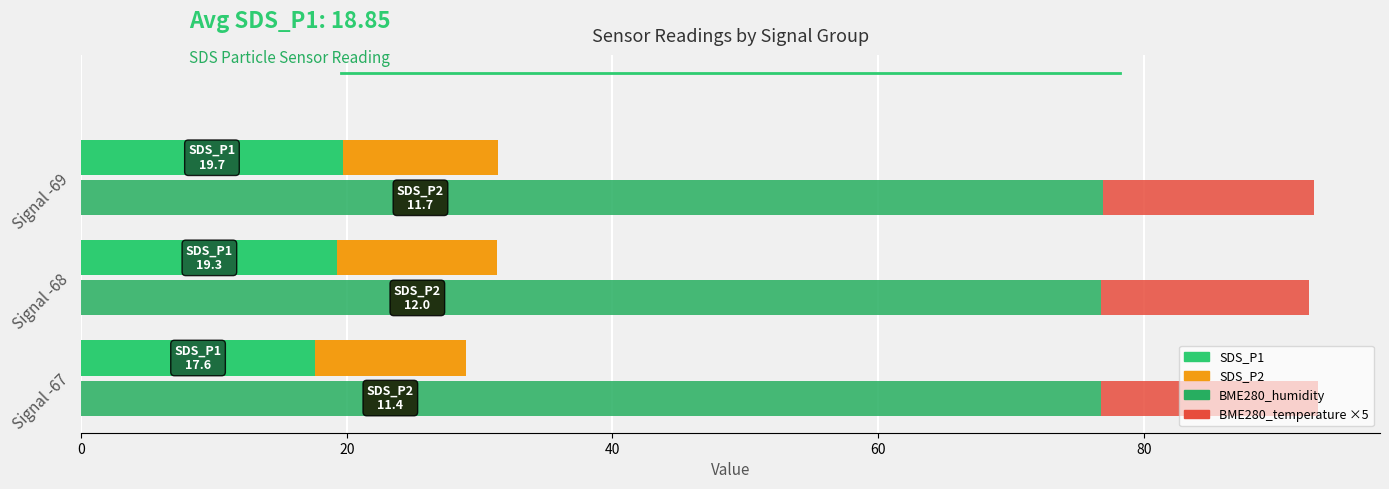

What is the minimum value for BME280_humidity (scaled)?

76.8